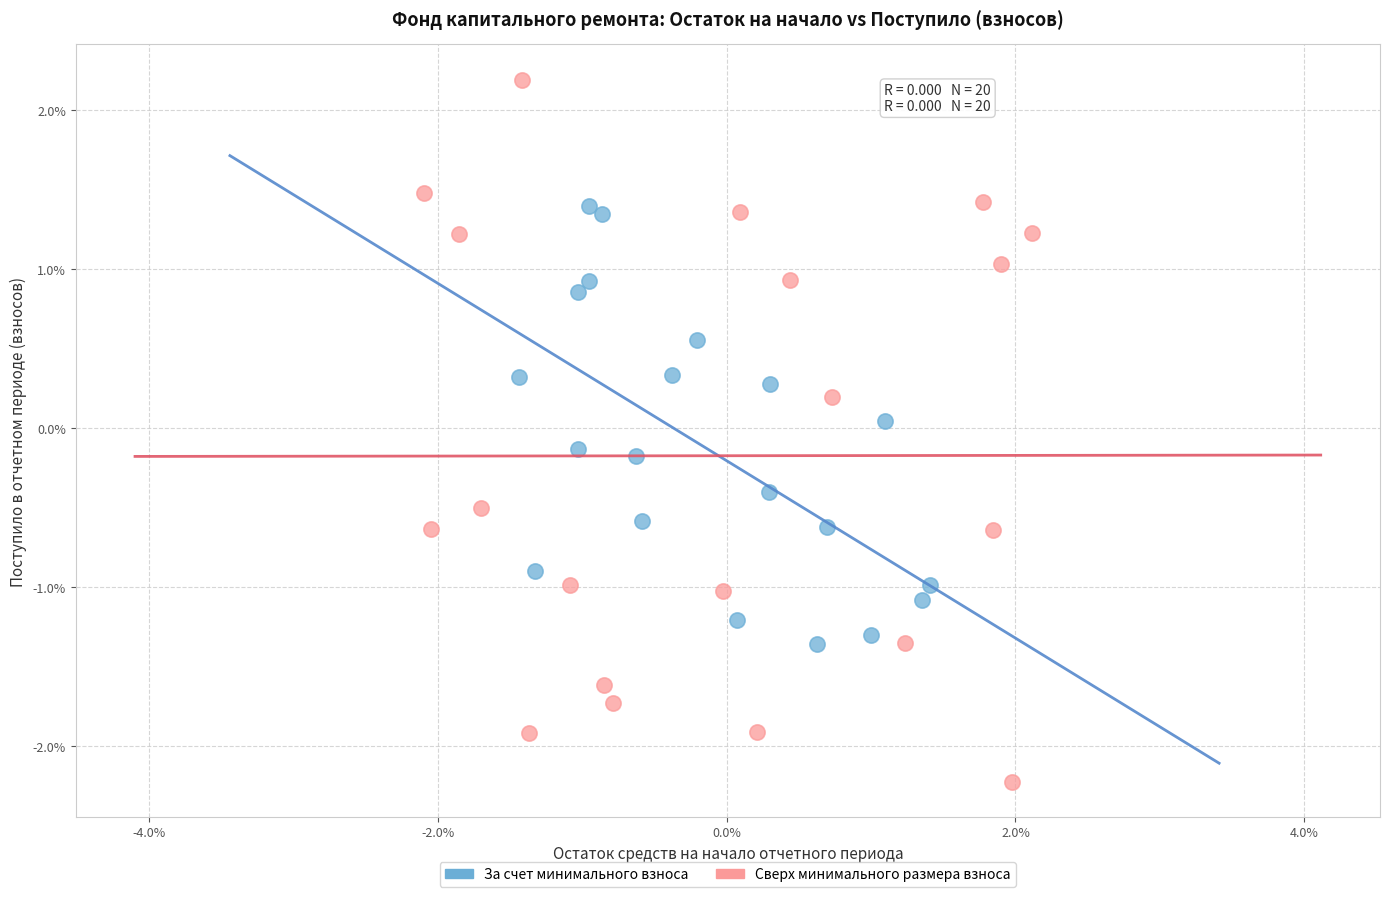

Which series has the largest Y range (max minus min)?

Сверх минимального размера взноса